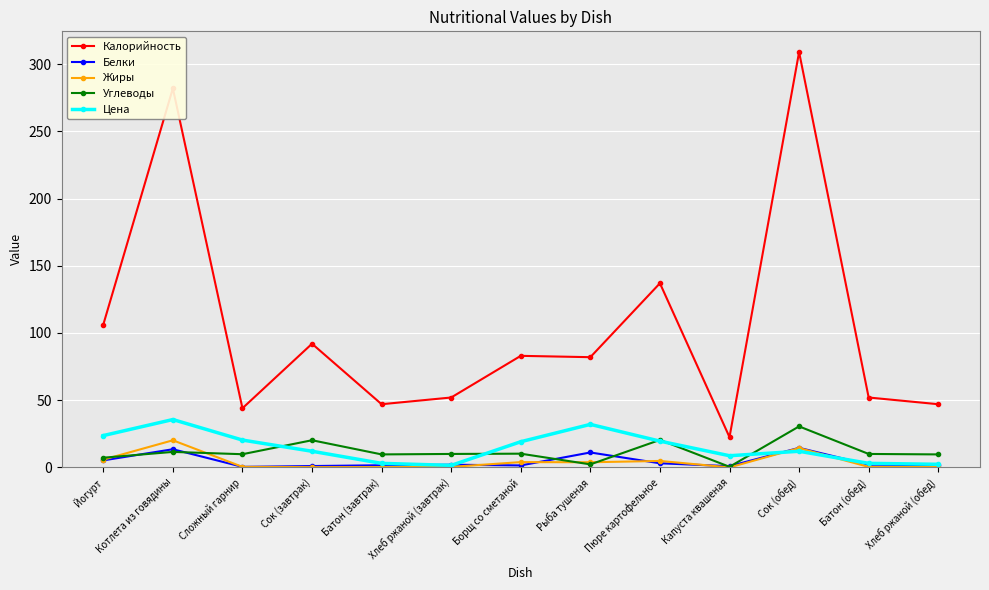

How many distinct data groups are displayed?

5